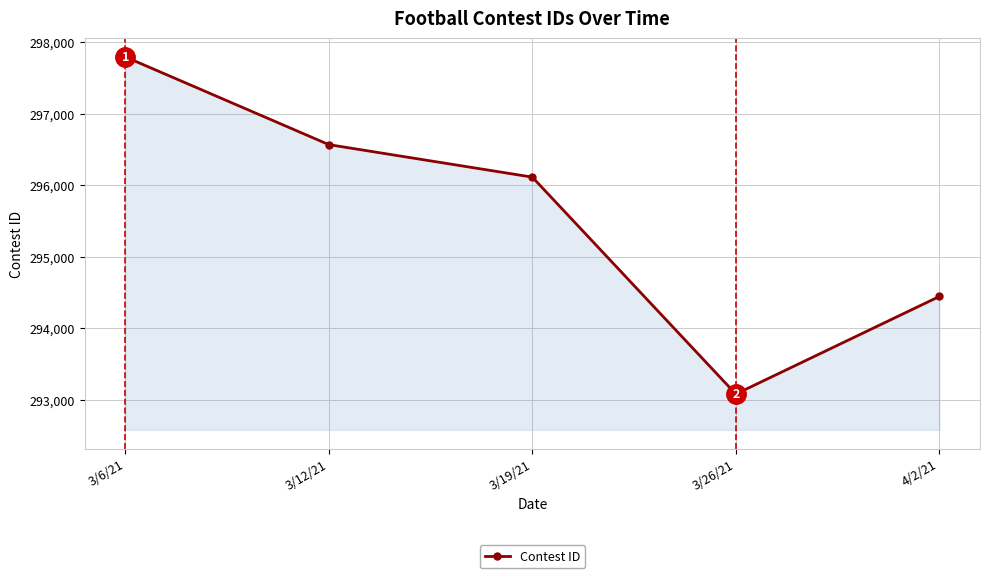

Approximately how many times larger is the value at 3/12/21 compared to 3/19/21?

1.0